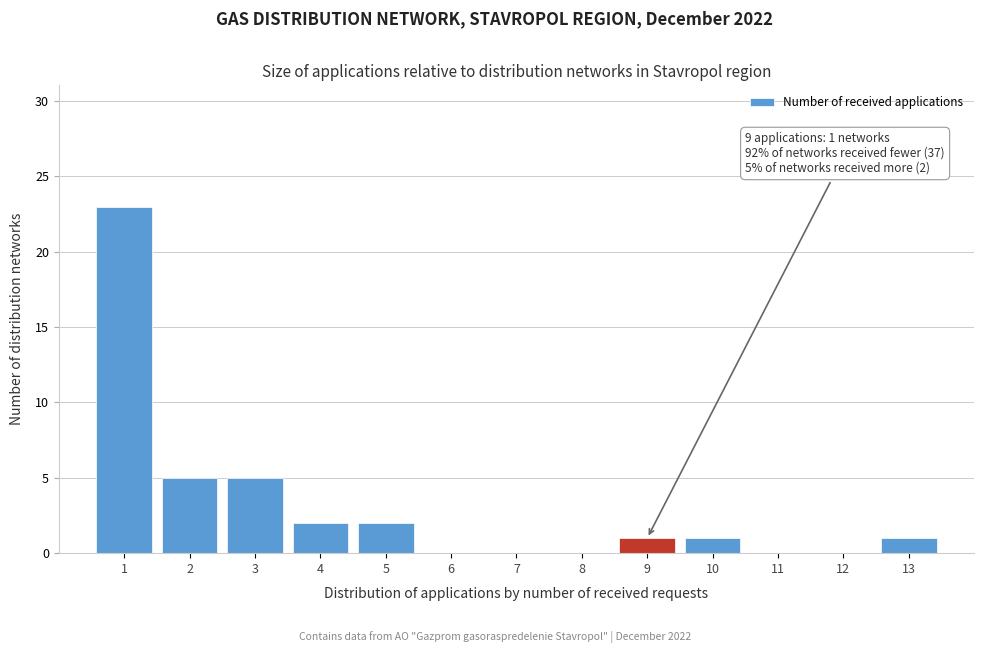

Over which range of the x-axis is the bar tallest?

0.5 to 1.5